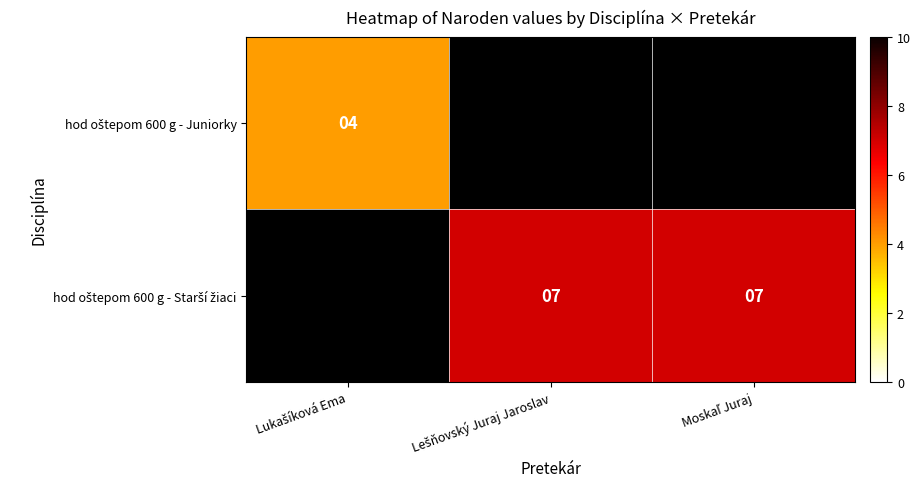

List the labels in order of hod oštepom 600 g - Juniorky value, largest first.

Lukašíková Ema, Lešňovský Juraj Jaroslav, Moskaľ Juraj